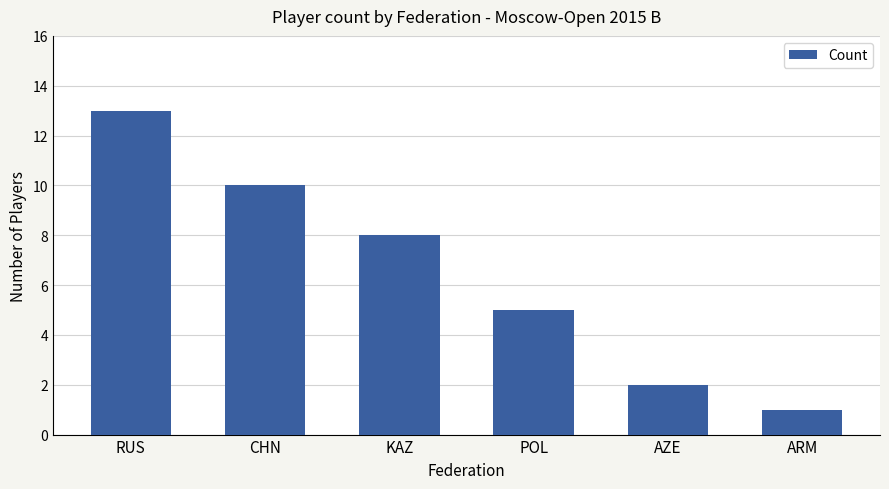

What is the difference between the maximum and minimum values?

12